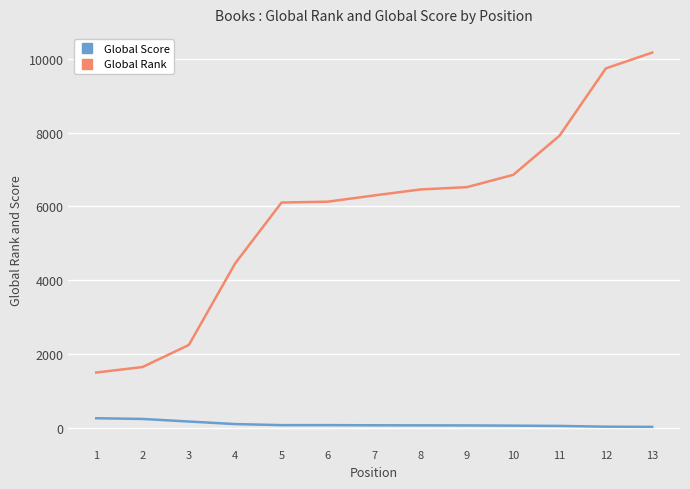

Between 1 and 7, which series saw the biggest shift?

Global Rank